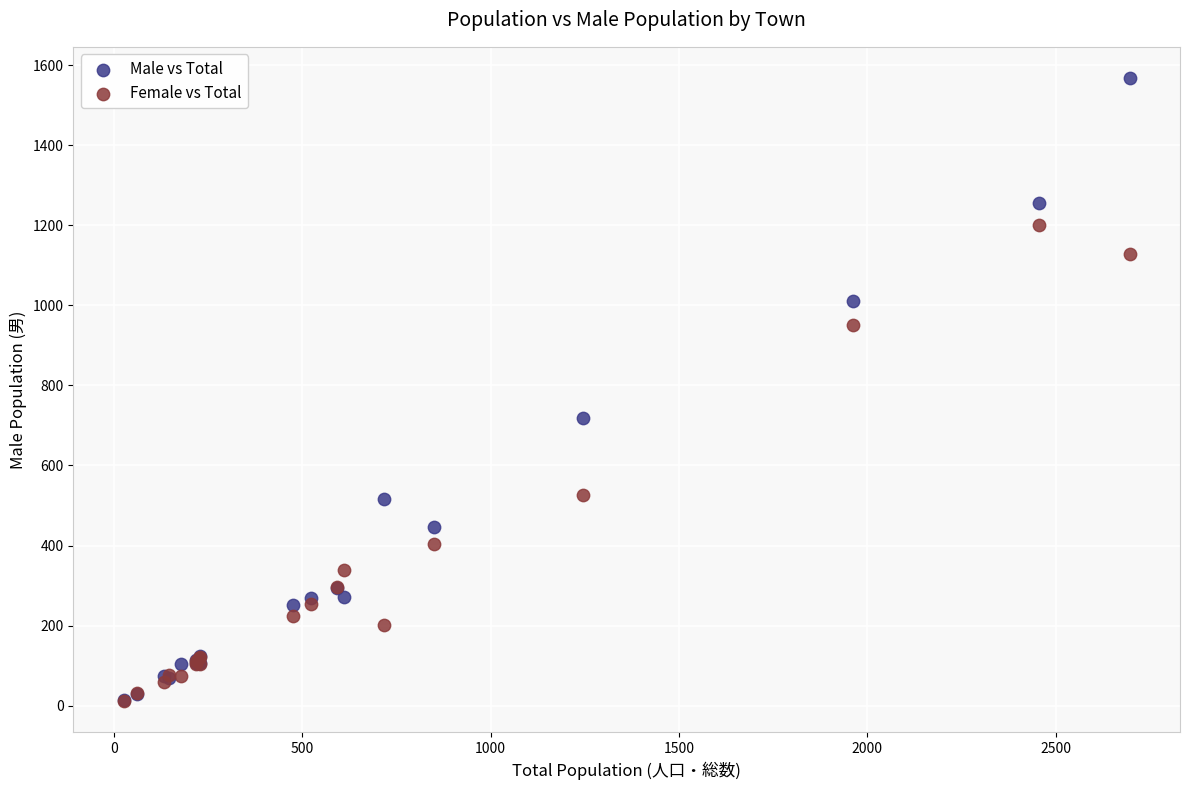

Which series has the widest spread of Y values?

Male vs Total